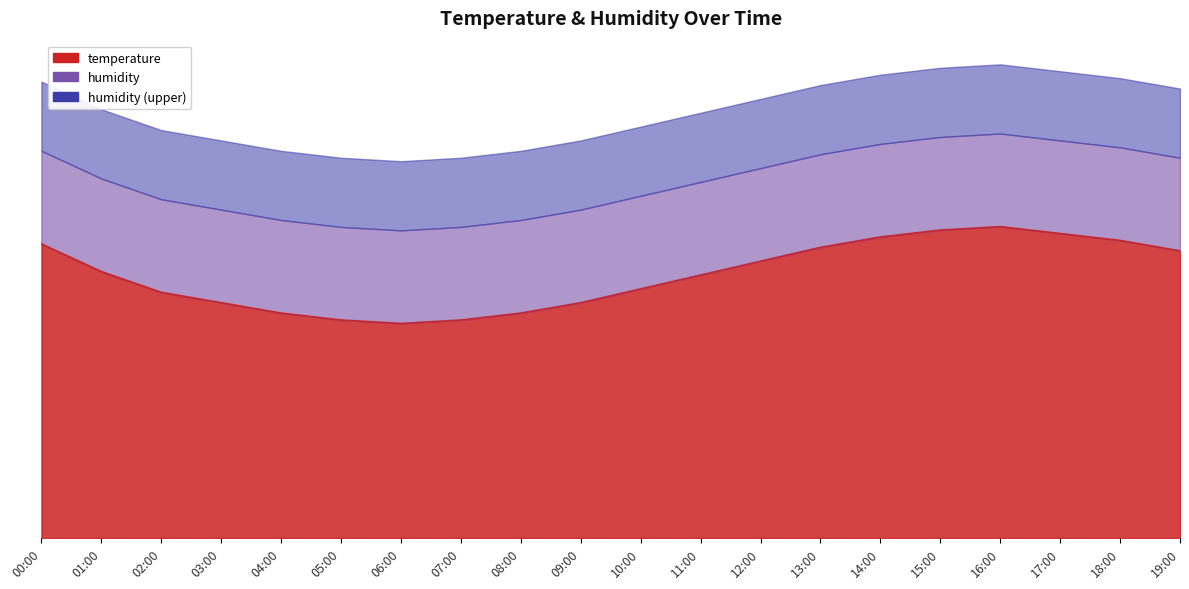

List the labels in order of value, largest first.

16:00, 15:00, 17:00, 14:00, 18:00, 00:00, 13:00, 19:00, 12:00, 01:00, 11:00, 10:00, 02:00, 03:00, 09:00, 04:00, 08:00, 05:00, 07:00, 06:00